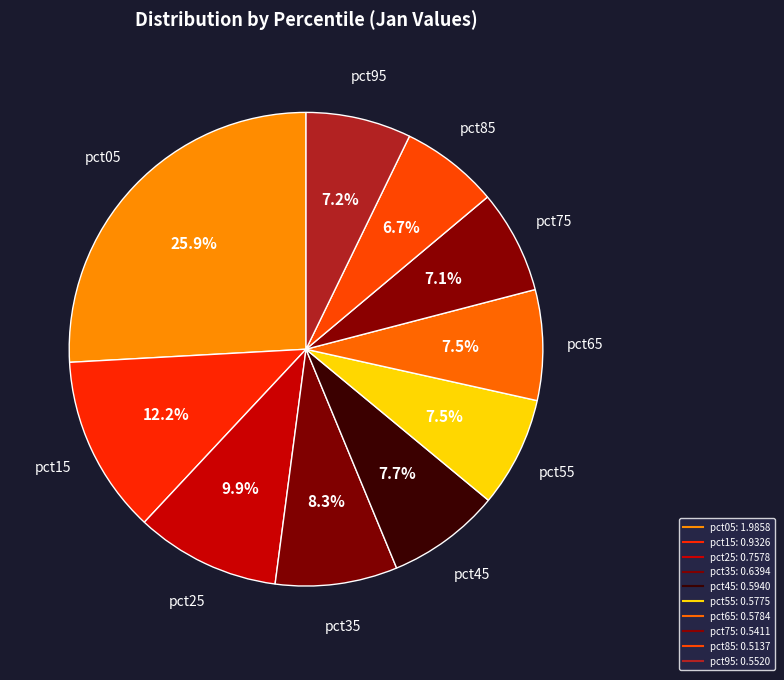

What is the largest slice in the pie chart?

pct05